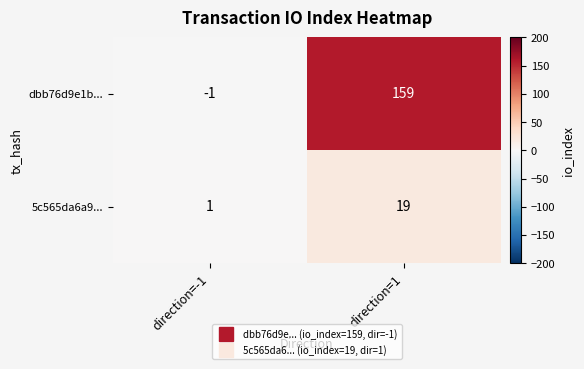

What is the spread (max minus min) of values at direction=1?

140